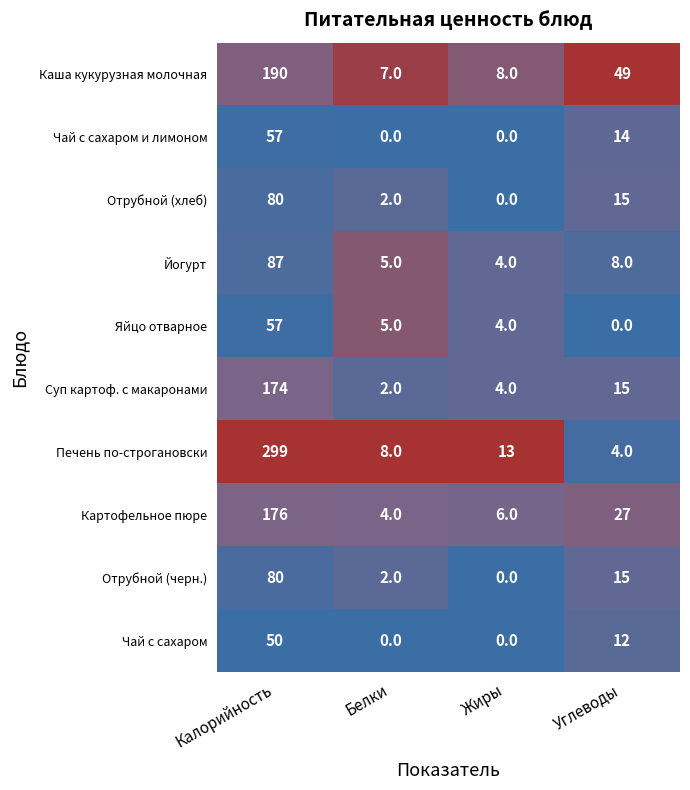

At which category is the sum across all series the highest?

Калорийность